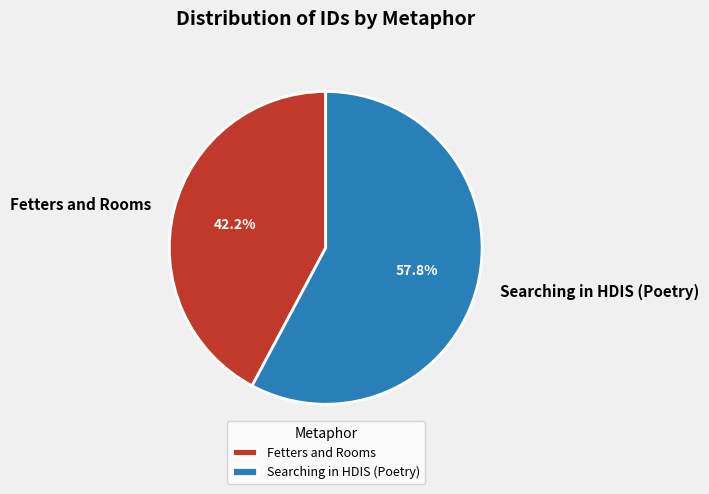

To the nearest percent, what is the difference between the Searching in HDIS (Poetry) and Fetters and Rooms slice percentages?

16%